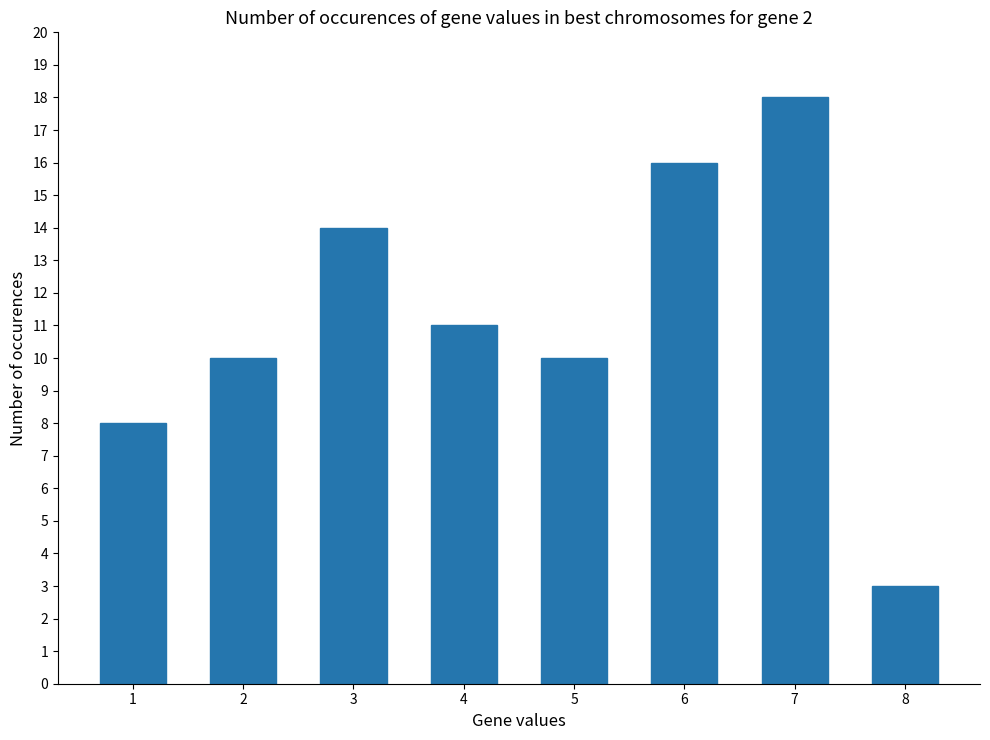

Approximately how many times larger is the value at 7 compared to 6?

1.1